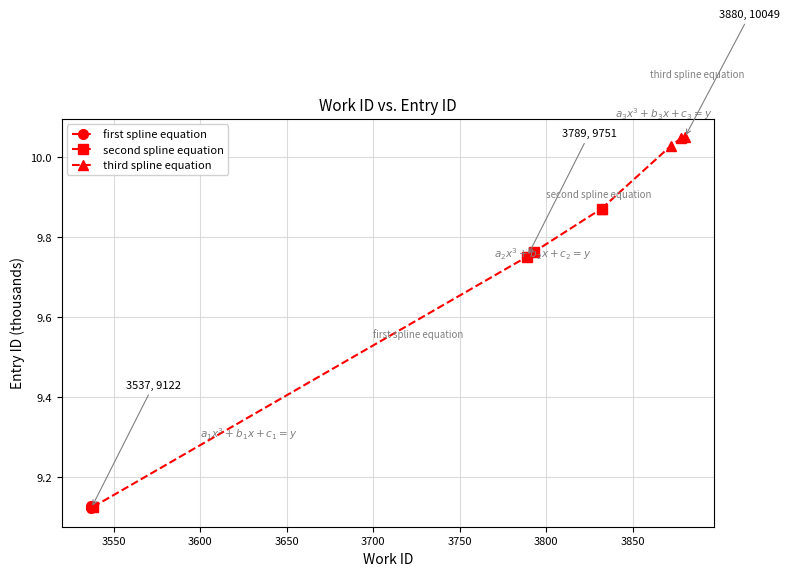

List the series in order of their peak value, highest first.

third spline equation, second spline equation, first spline equation